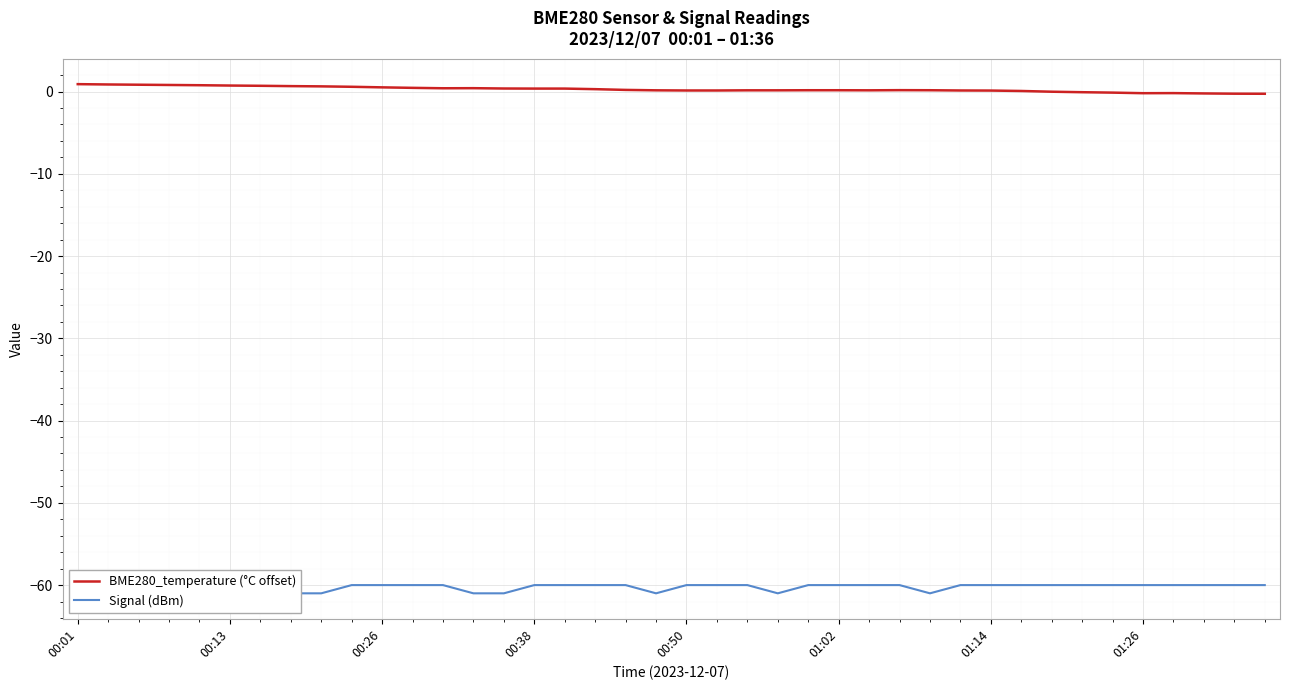

Rank the series by their maximum value, from highest to lowest.

BME280_temperature (°C offset), Signal (dBm)